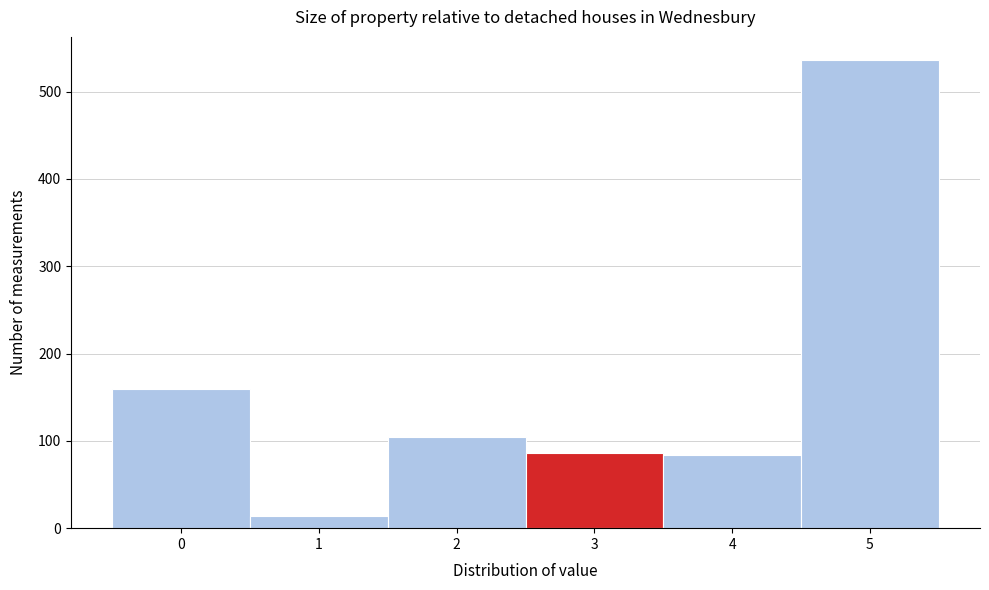

Between 5 and 2, which is larger?

5